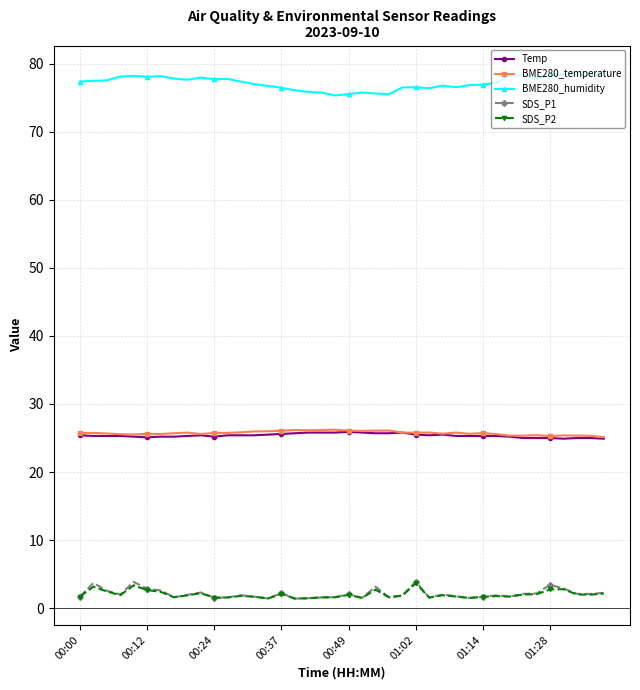

At how many categories does at least one series exceed 17?

40